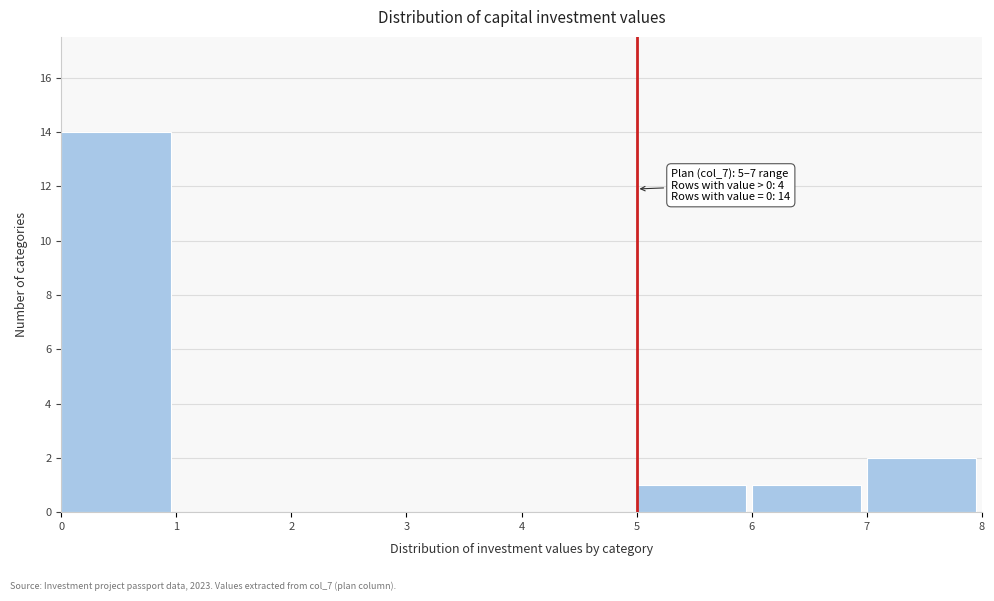

Which range on the x-axis has the tallest bar?

0 to 1